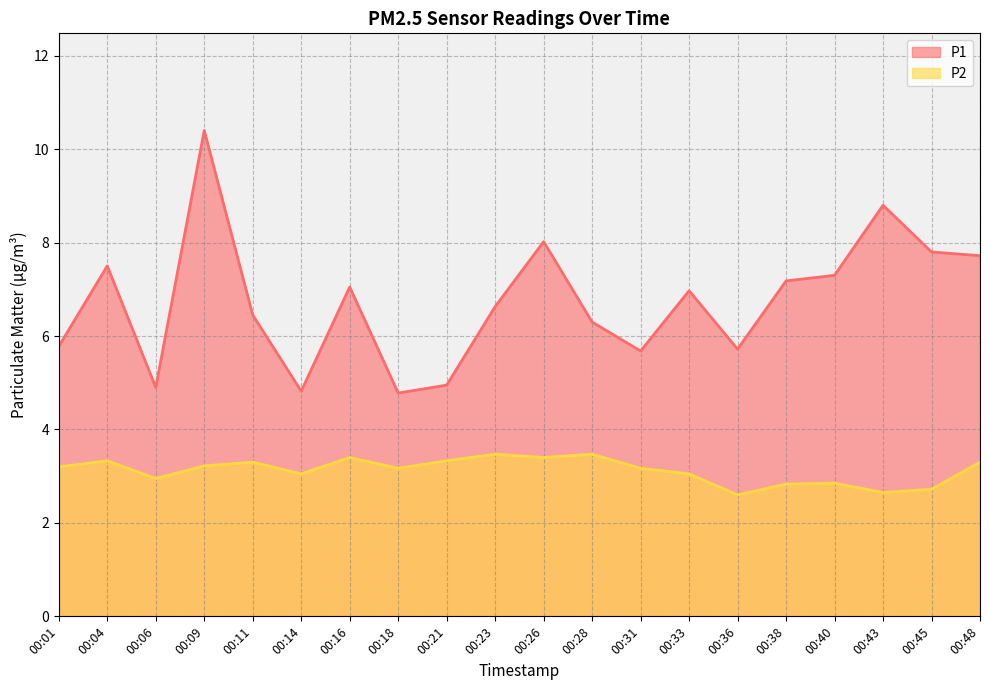

At which category is the sum across all series the highest?

00:09